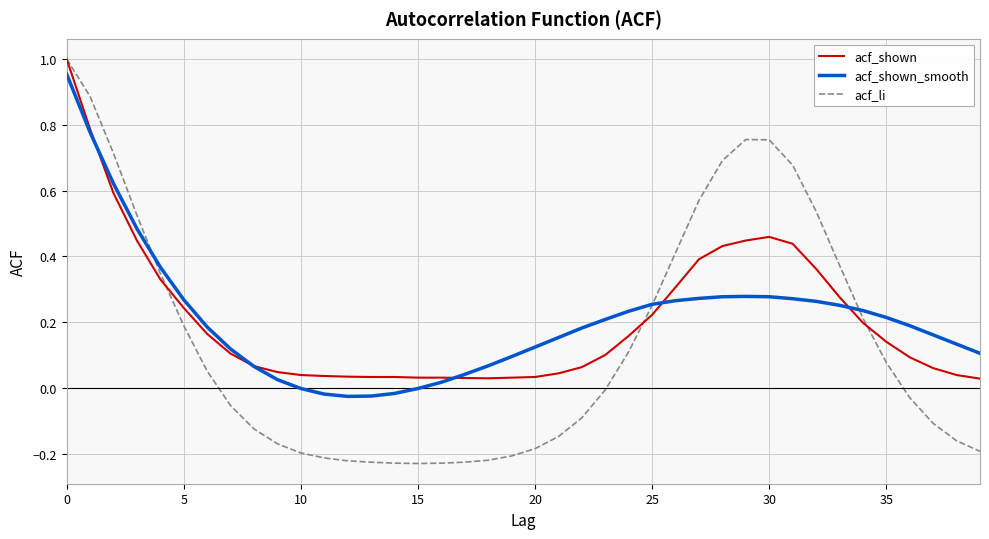

Which series has the largest range (max minus min)?

acf_li